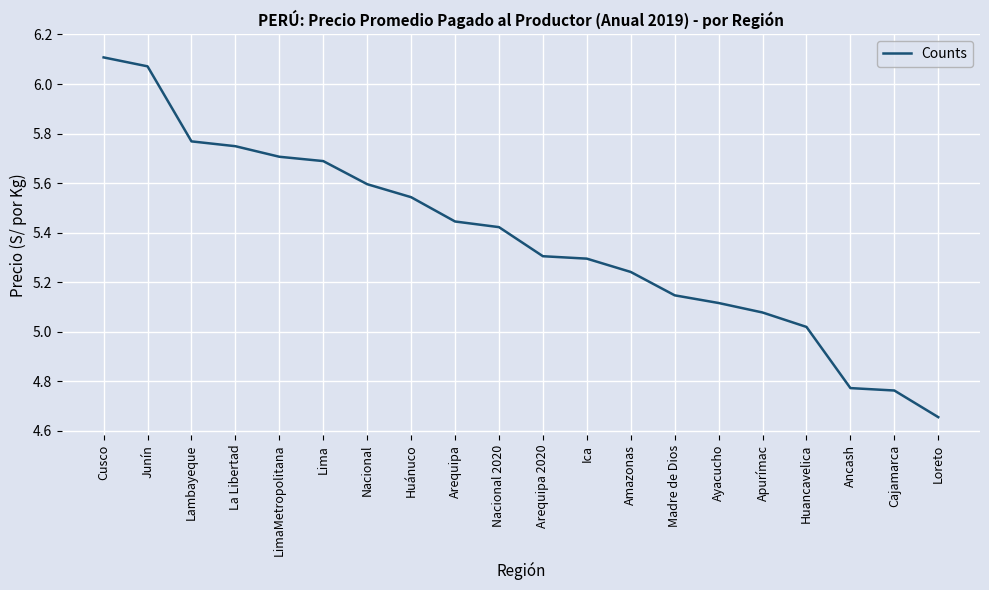

The chart shows a value of 5.7 at Lima. True or false?

True